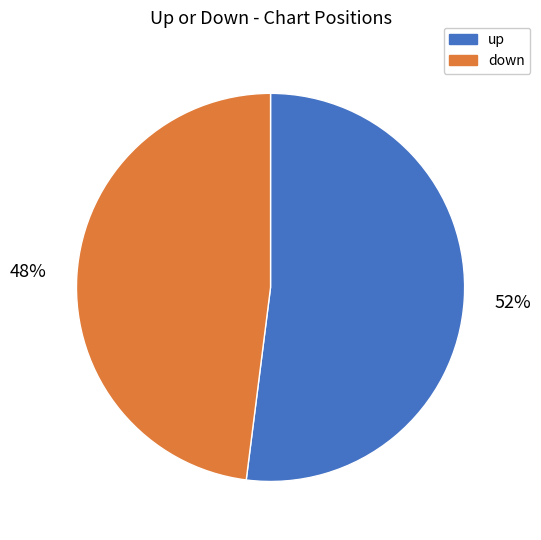

To the nearest percent, what is the difference between the down and up slice percentages?

4%